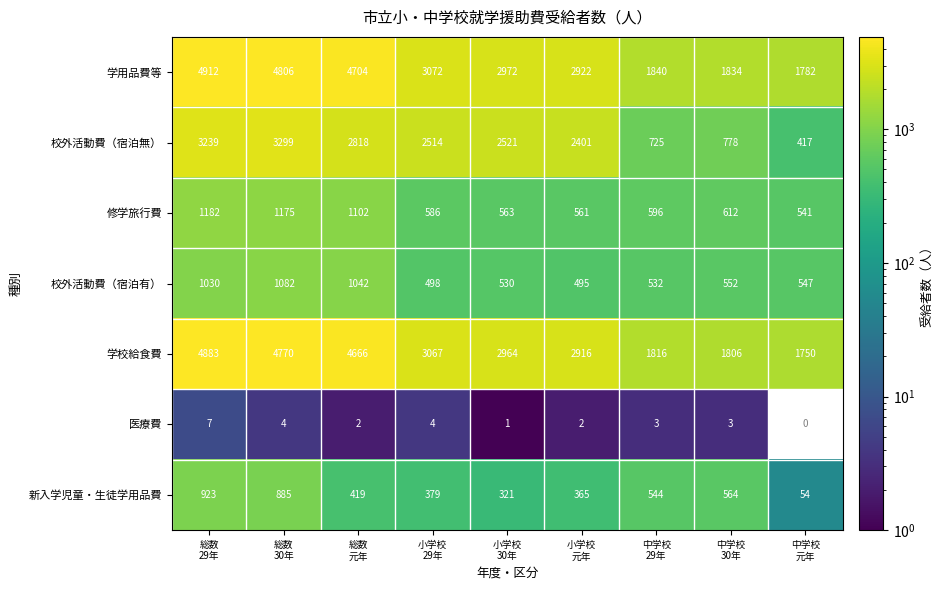

Which series changed the most between 総数
30年 and 小学校
29年?

学用品費等